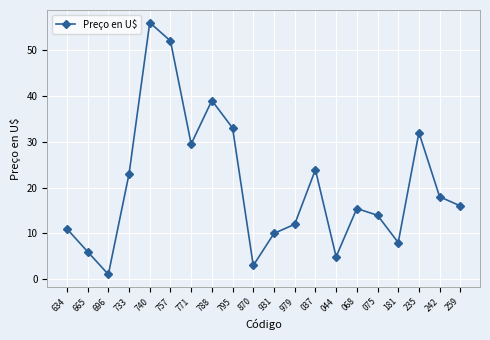

Between 075 and 795, which is larger?

795